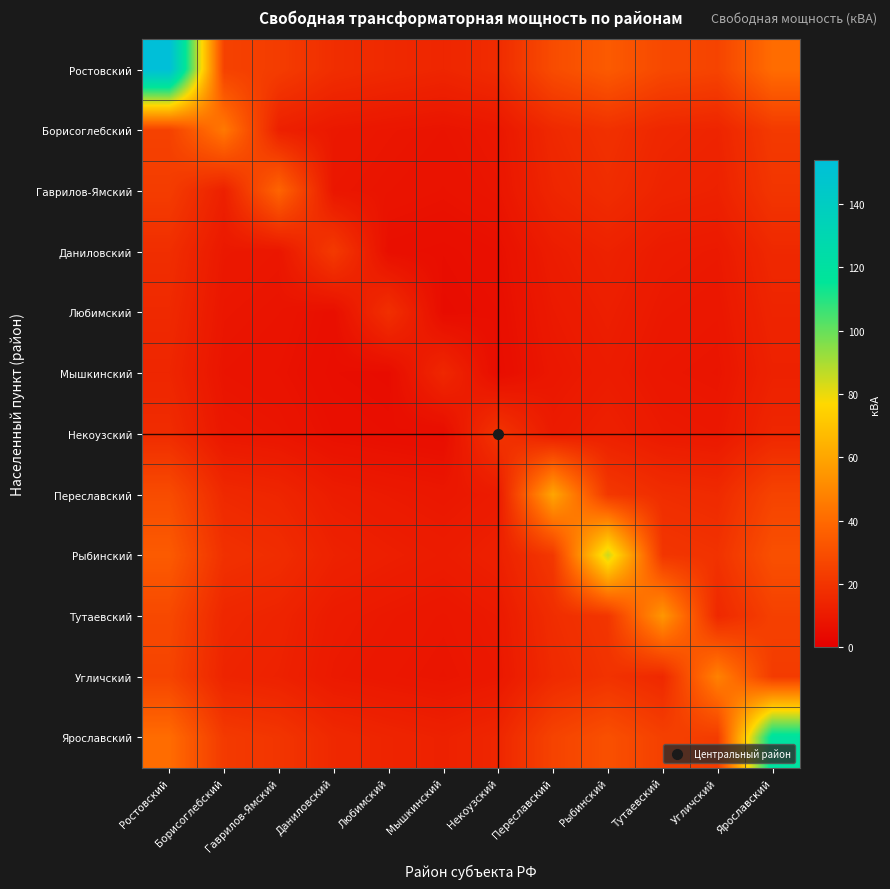

At which category is the sum across all series the highest?

Ростовский